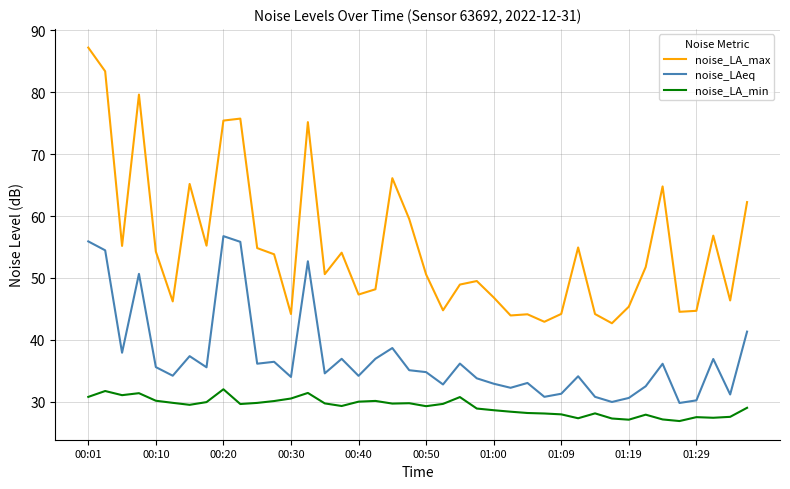

Is this an area chart (filled region under the line)?

No